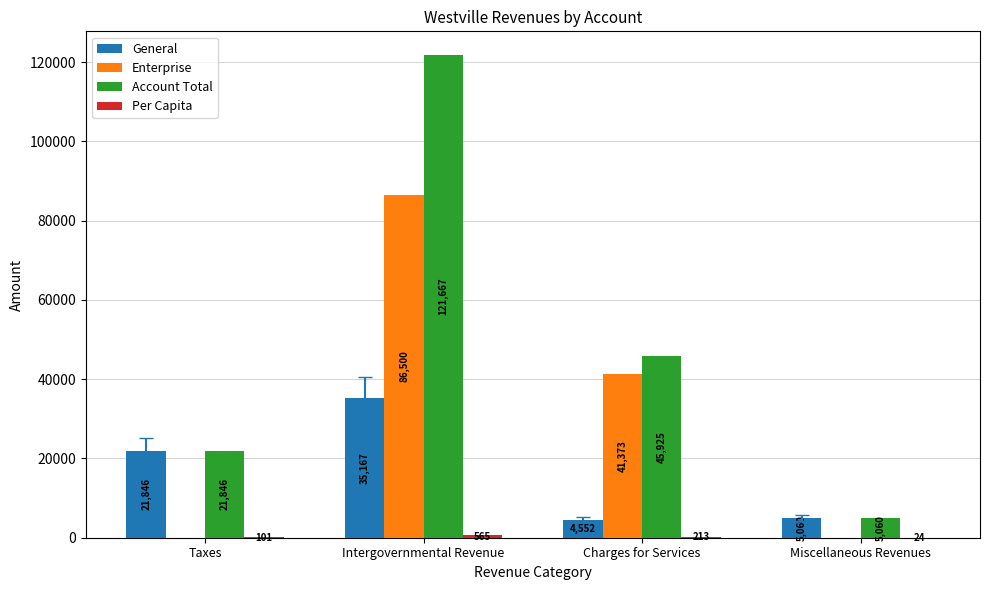

True or false: General has a value of 35167.0 at Intergovernmental Revenue.

True